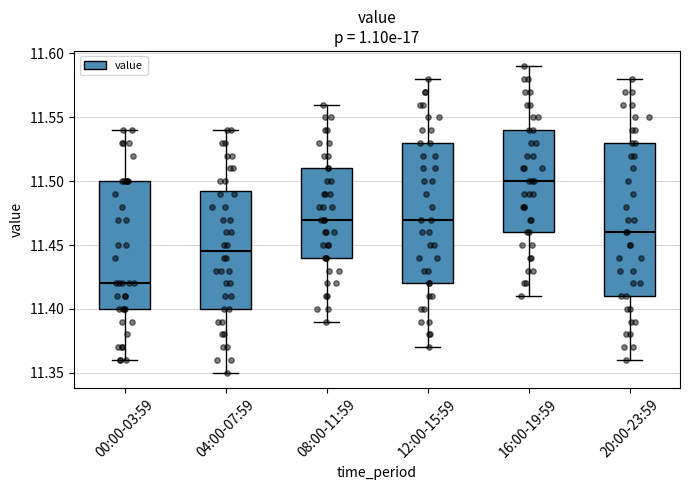

Where is the lower edge of the box for 04:00-07:59 on the y-axis? The values are not printed on the chart, so give them approximately, as read against the axis.

11.400